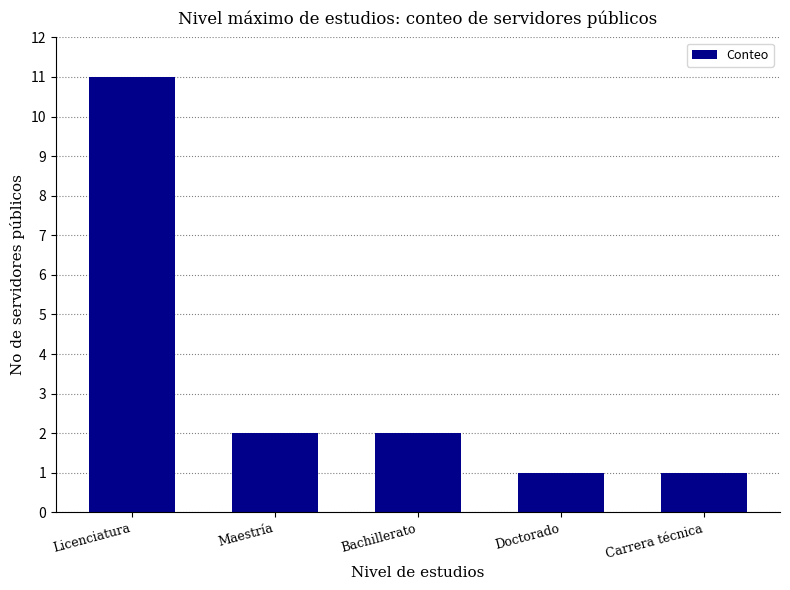

What position from the right is Maestría?

4